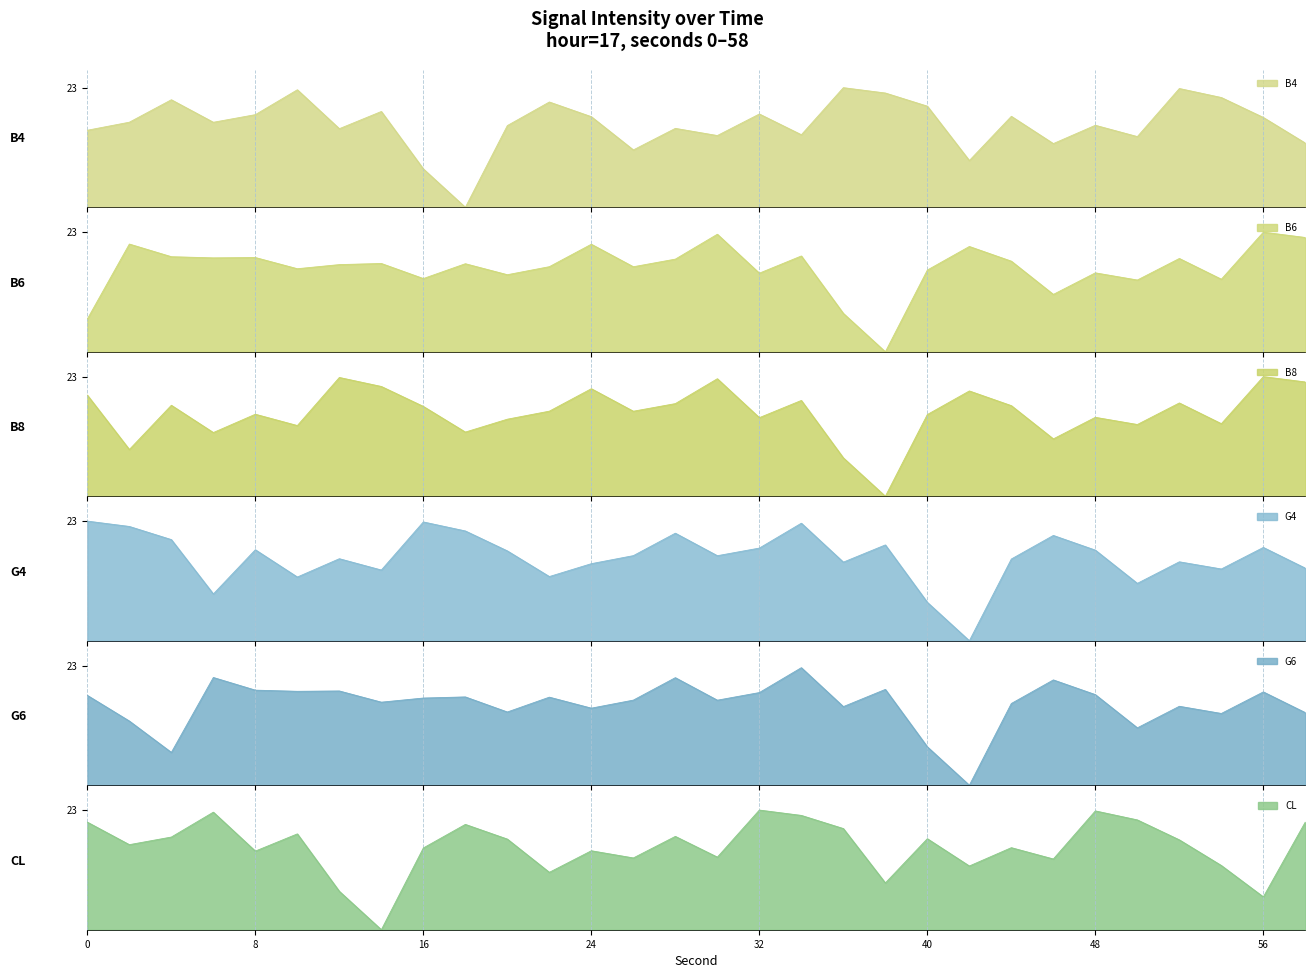

What is the difference between the maximum and minimum values in the G6 series?

22.6